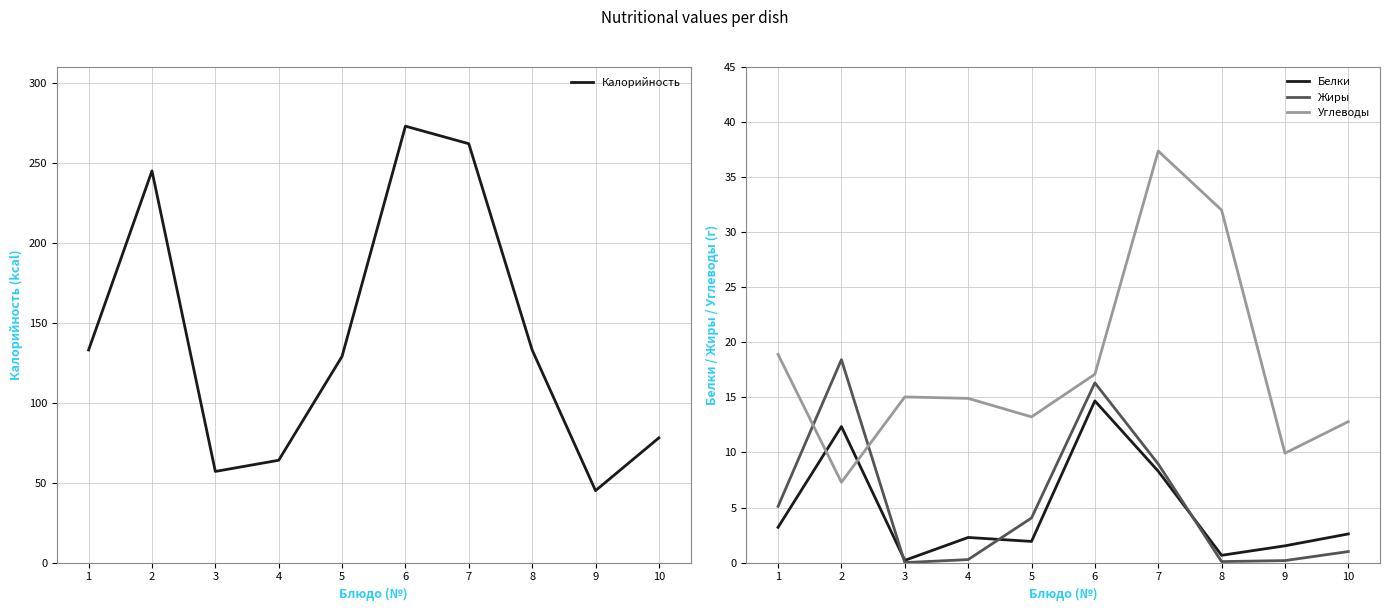

Read the Углеводы value at 3.

15.0